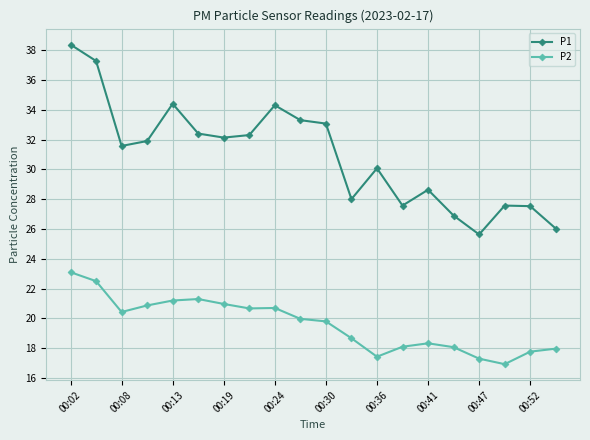

Does the chart have visible grid lines?

Yes